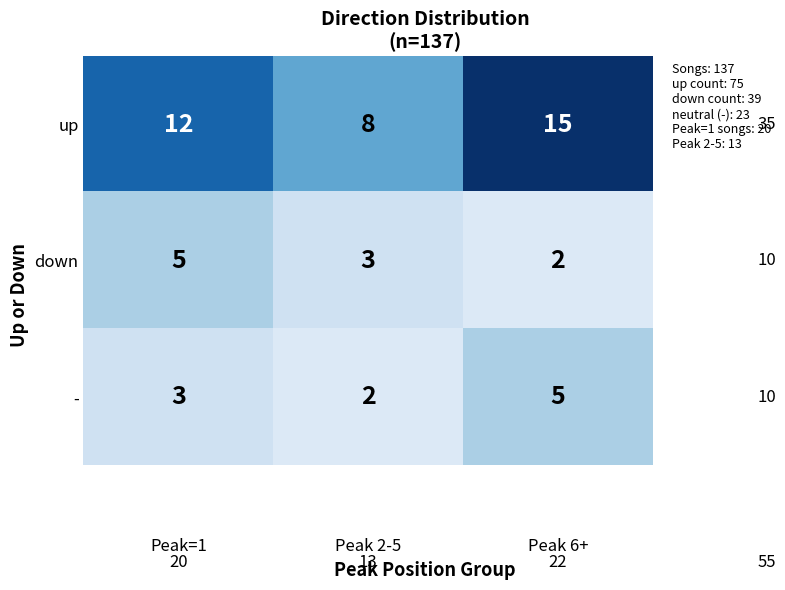

True or false: up has a value of 12 at Peak=1.

True